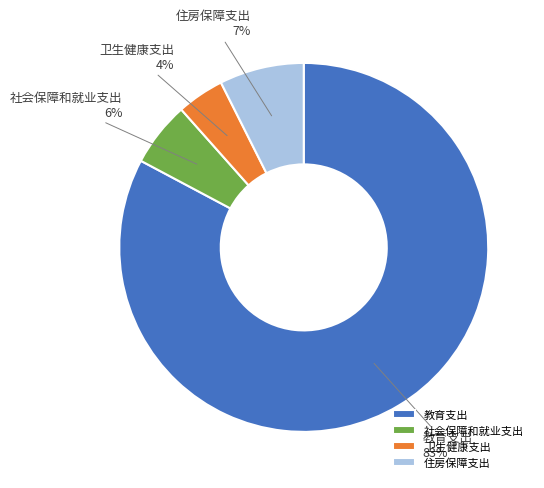

Which category accounts for the majority?

教育支出